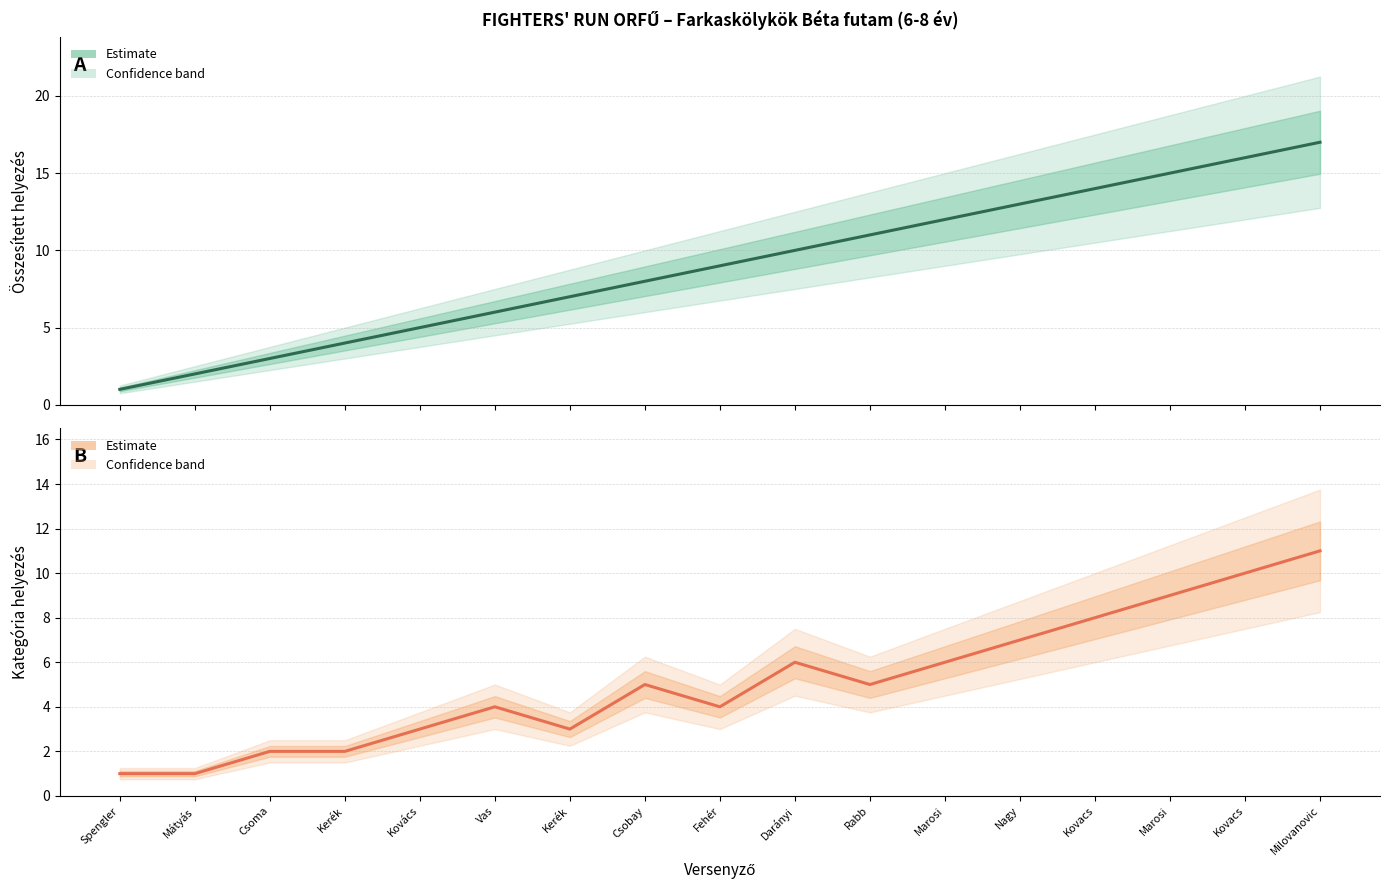

True or false: Helyezés and Kat. Helyezés cross at least once.

False